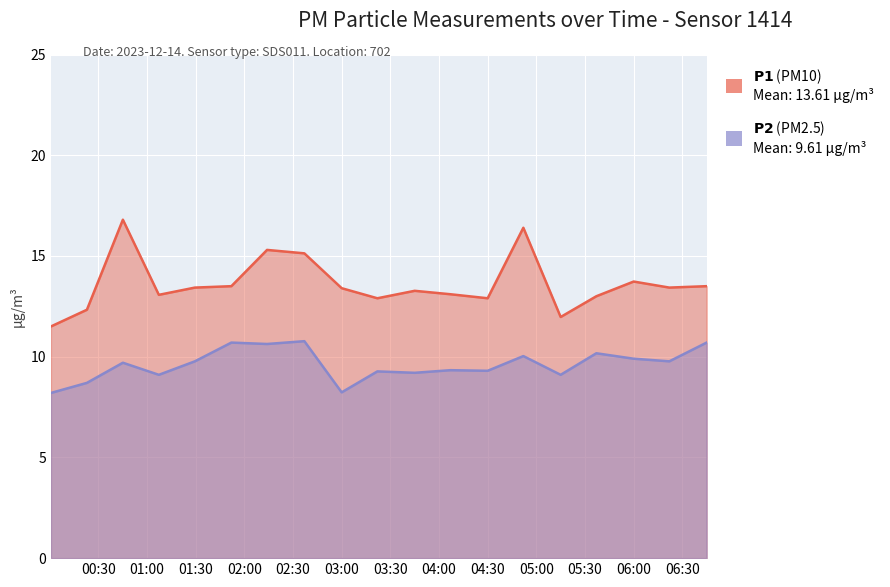

List the series in order of their peak value, lowest first.

P2, P1